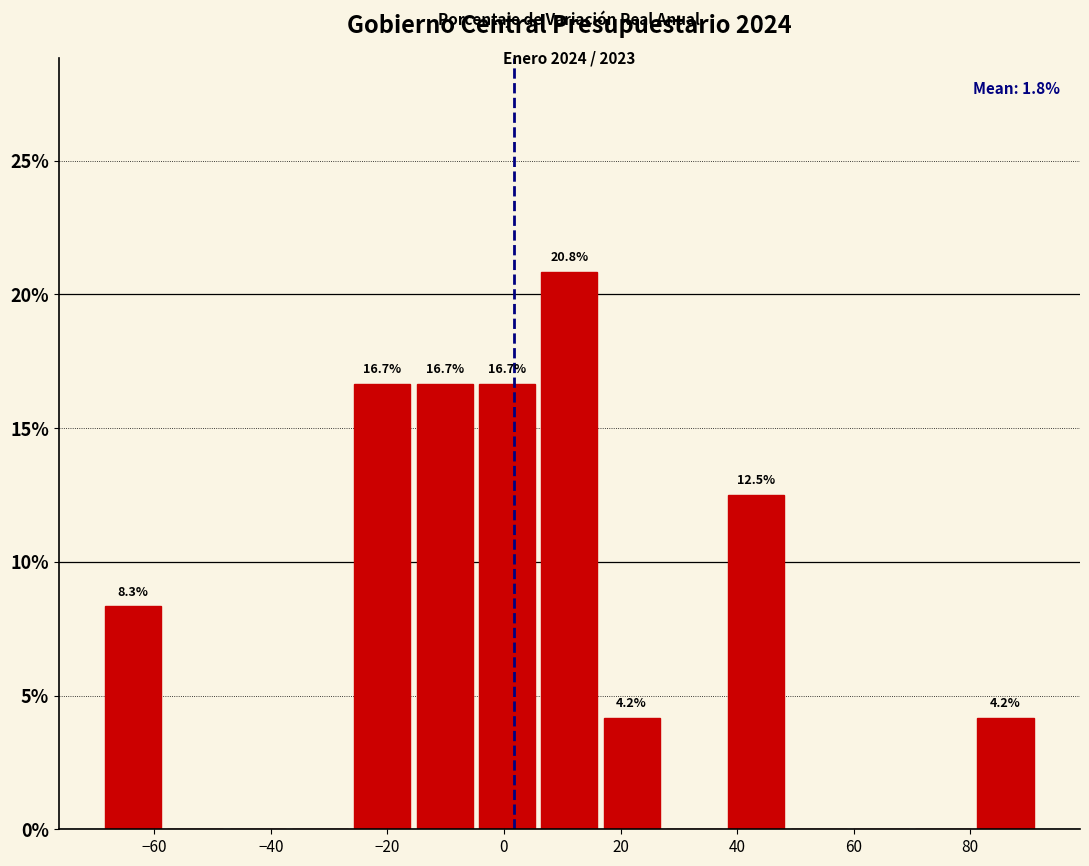

Over which range of the x-axis is the bar tallest?

6 to 18